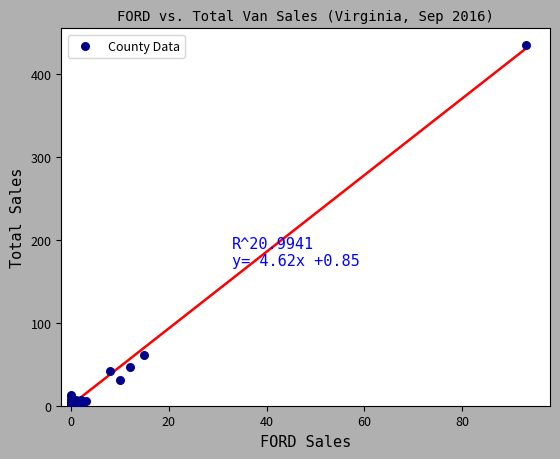

What Y value in the scatter plot is closest to 218?

61